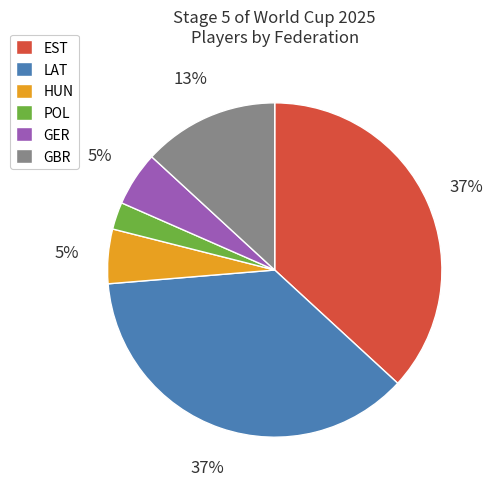

How many segments does this pie chart have?

6